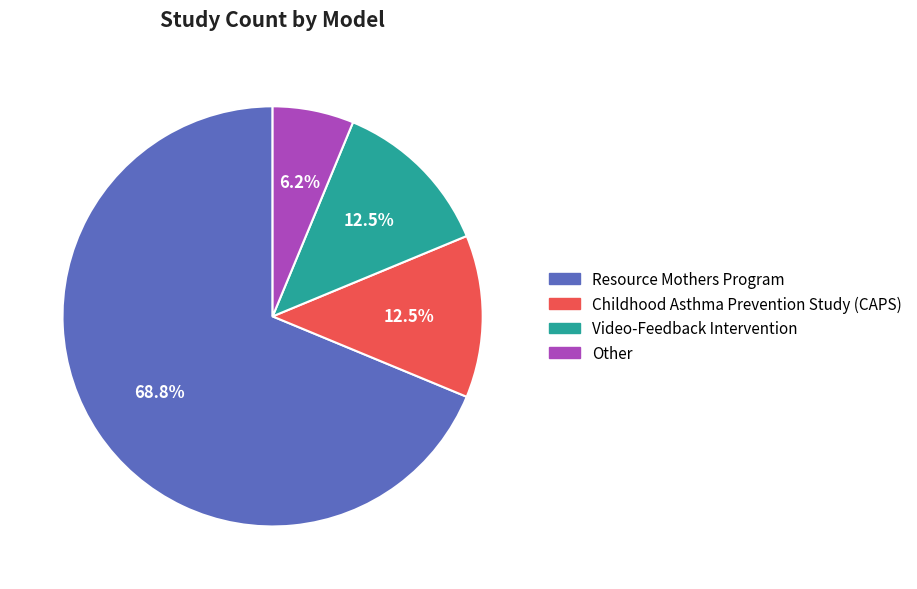

How many slices are in this pie chart?

4